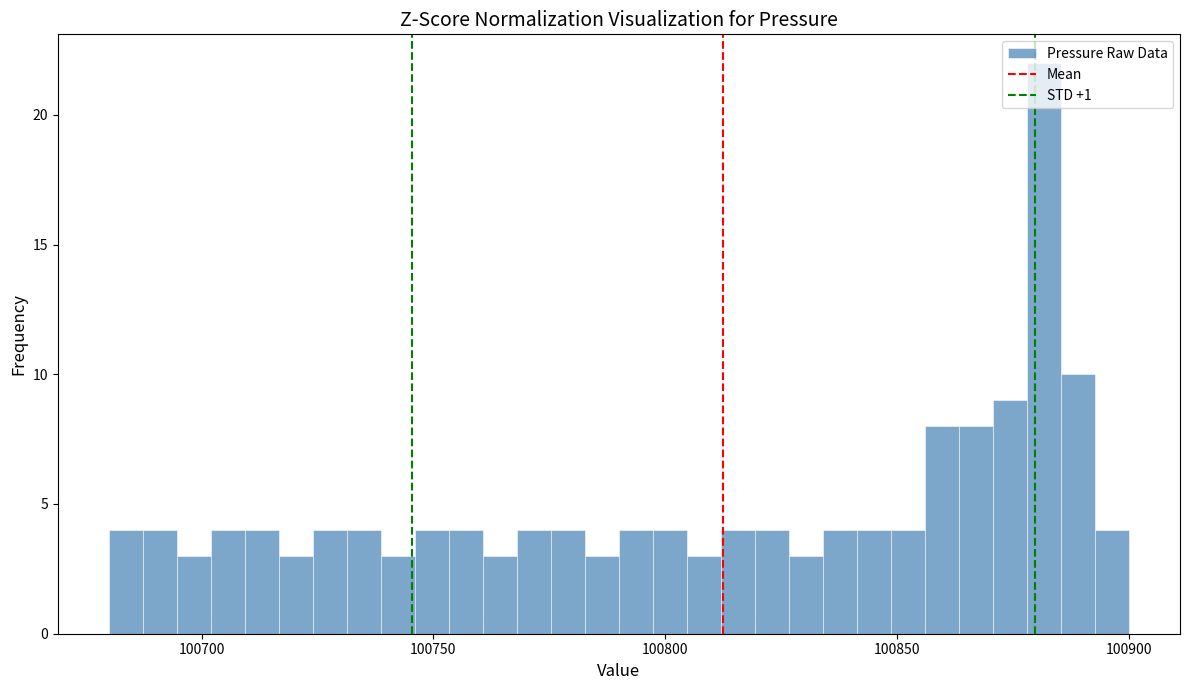

Read against the x-axis, roughly where is the centre of the tallest bar?

100880